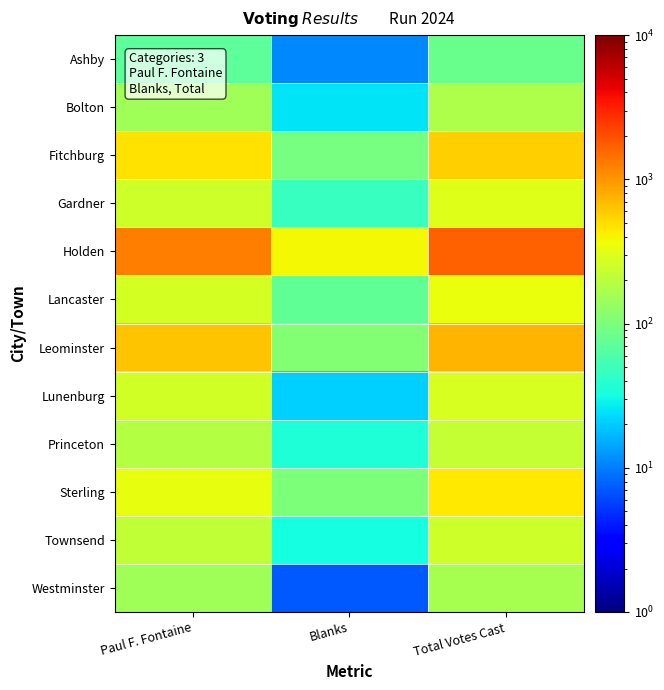

What is the spread (max minus min) of values at Blanks?

384